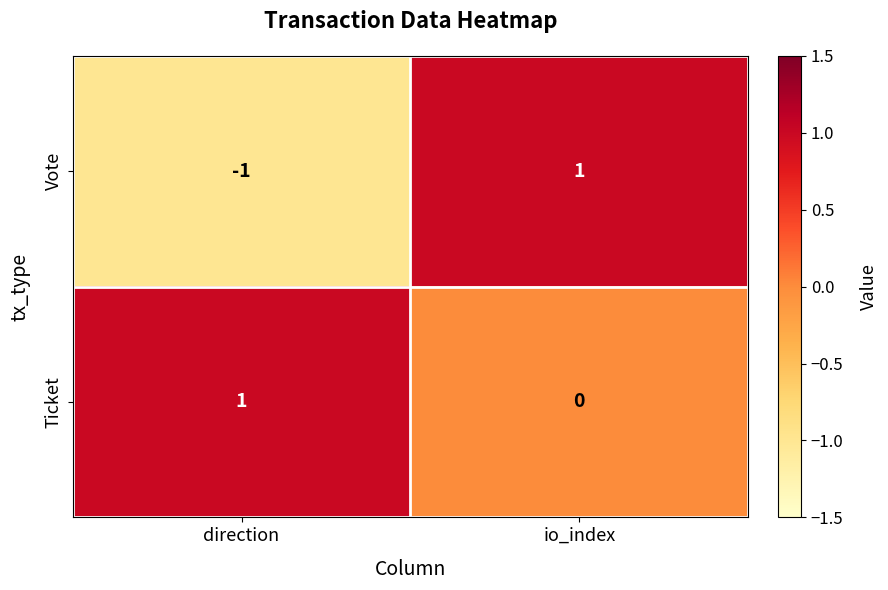

True or false: Vote has a value of -1 at direction.

True